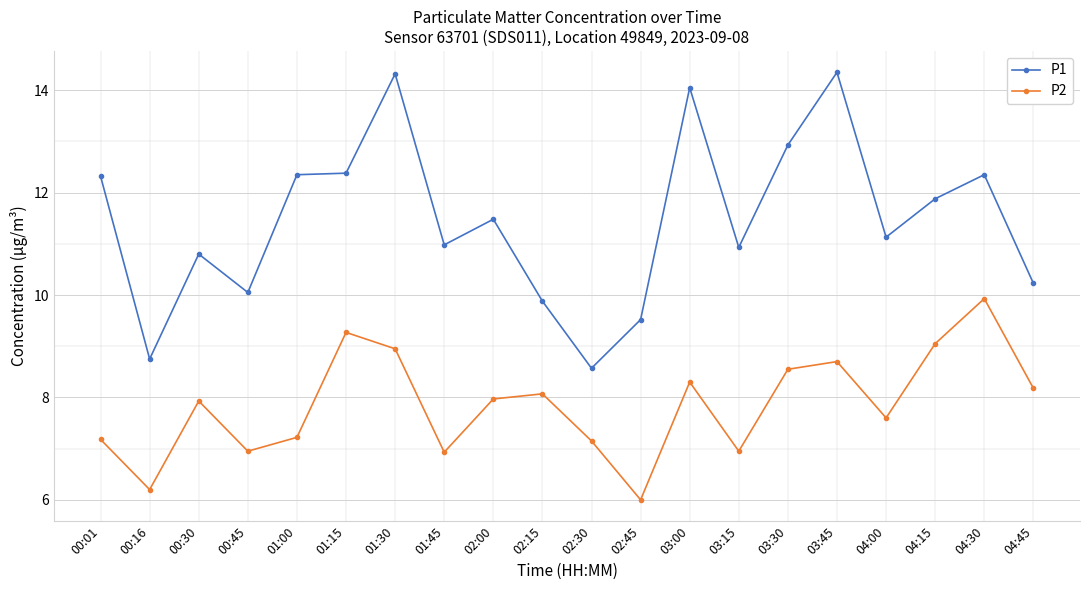

Which series has the largest total across all categories?

P1